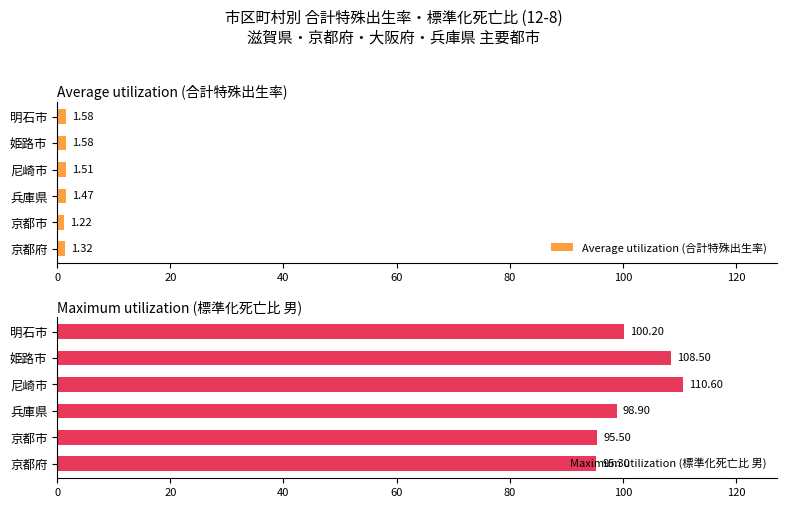

At which label does Average utilization (合計特殊出生率) reach its minimum?

京都市